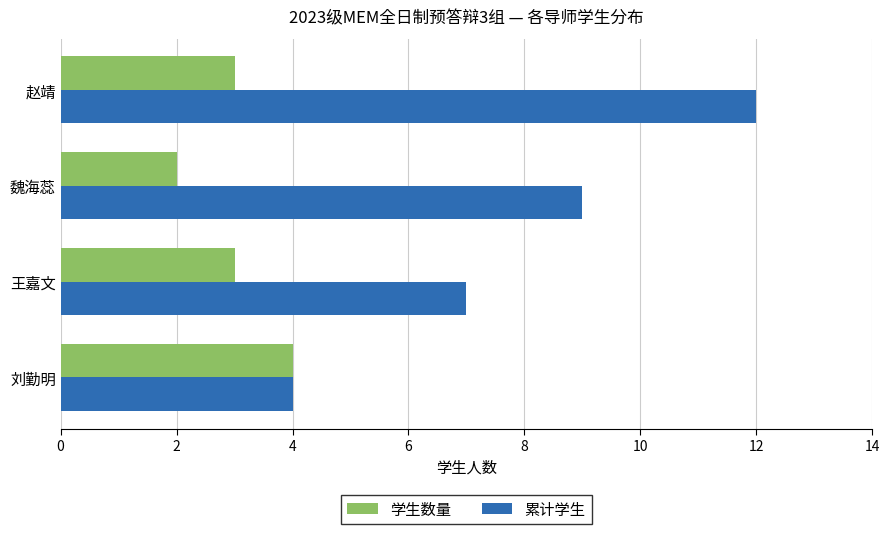

Which series has the widest spread of values?

累计学生